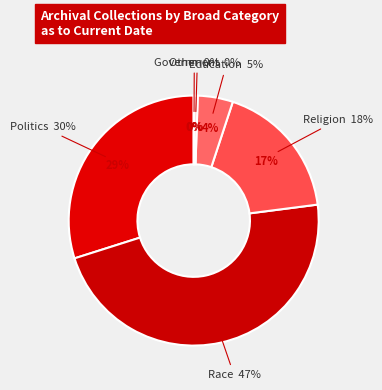

Count the number of slices in the pie.

6